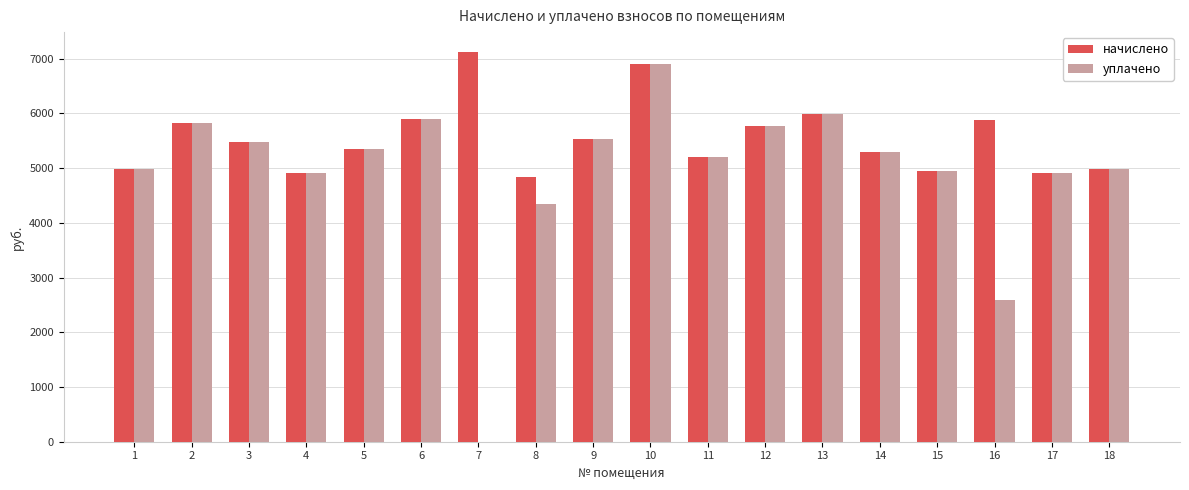

Which series has the largest total across all categories?

начислено